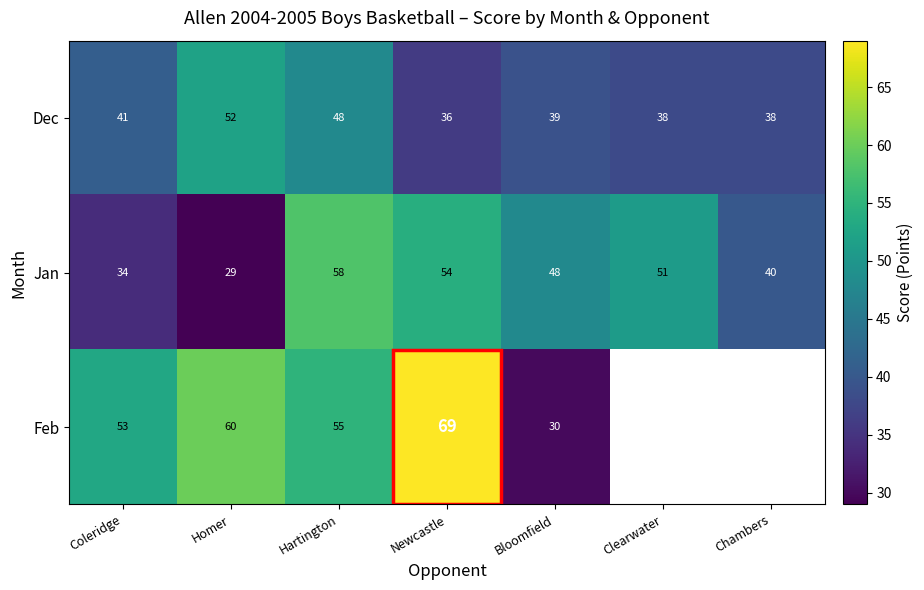

What is the difference between the maximum and minimum values in the Dec series?

16